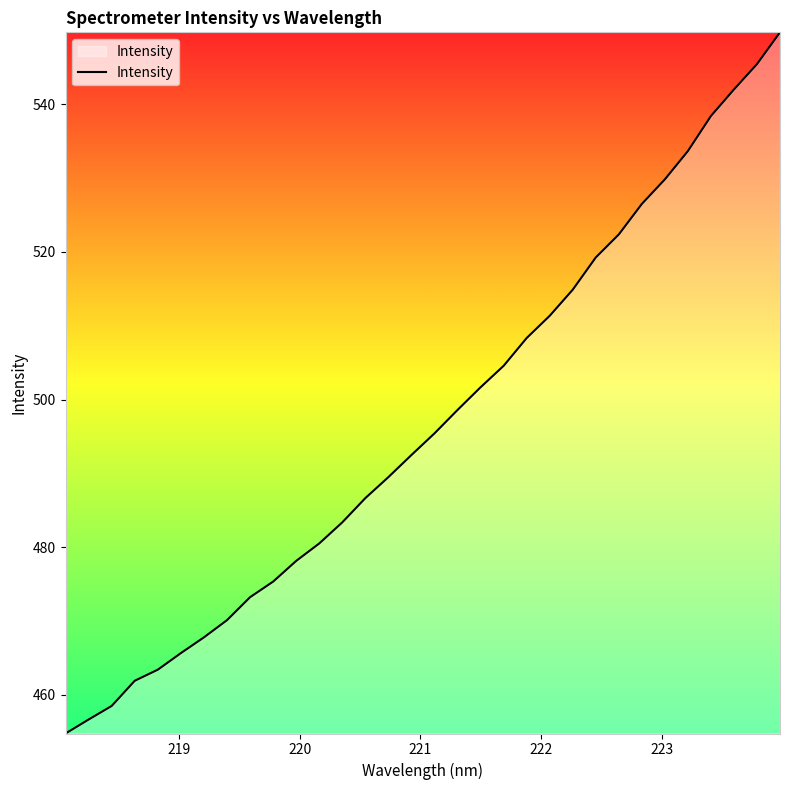

What is the minimum value shown in the chart?

454.8